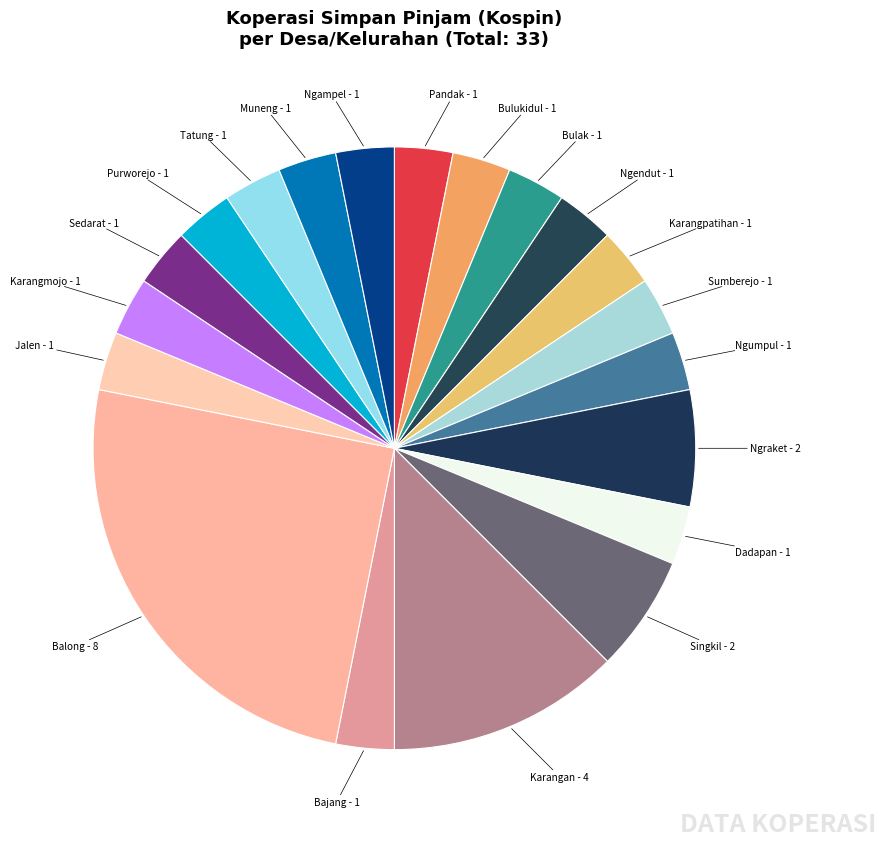

The Sedarat slice represents 3% of the pie. True or false?

True